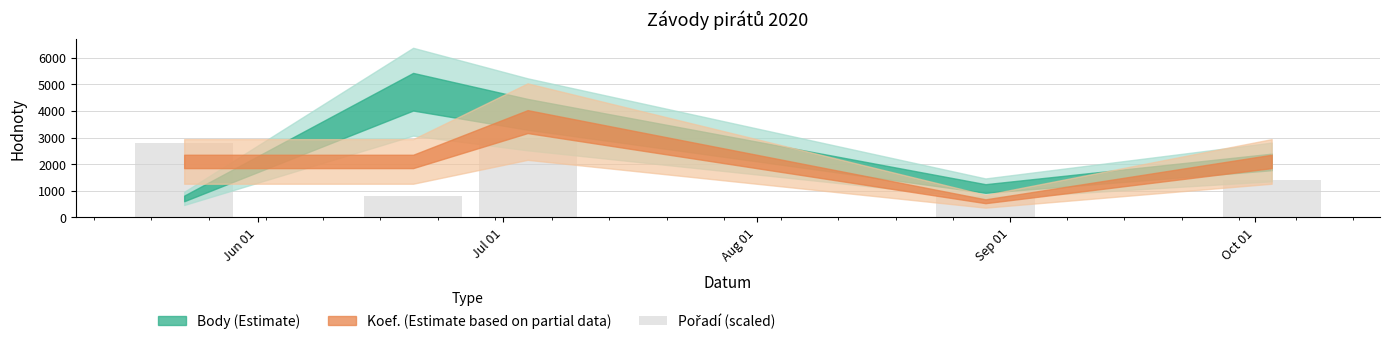

What is the difference between the second highest and second lowest values?

2000